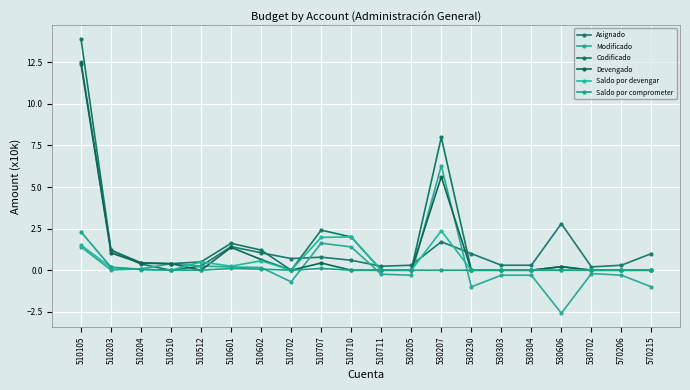

How many interior local valleys does the Codificado series have?

2